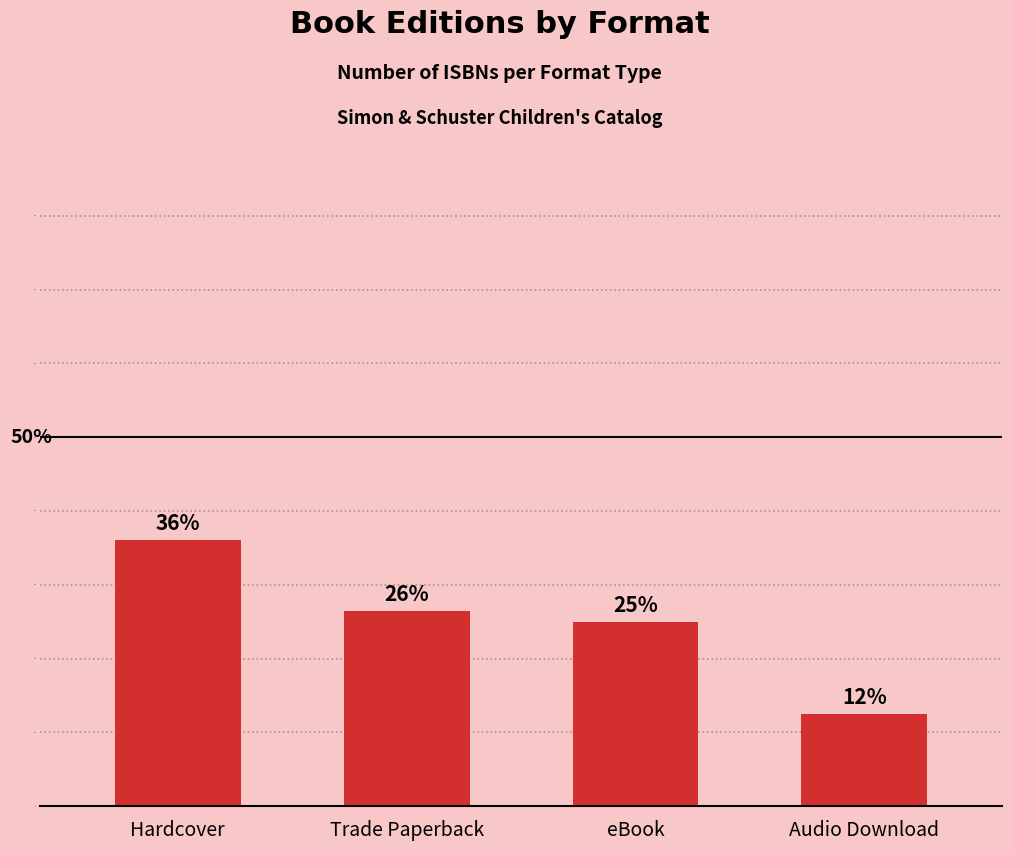

What is the sum of the values at Trade Paperback and Hardcover?

62.5